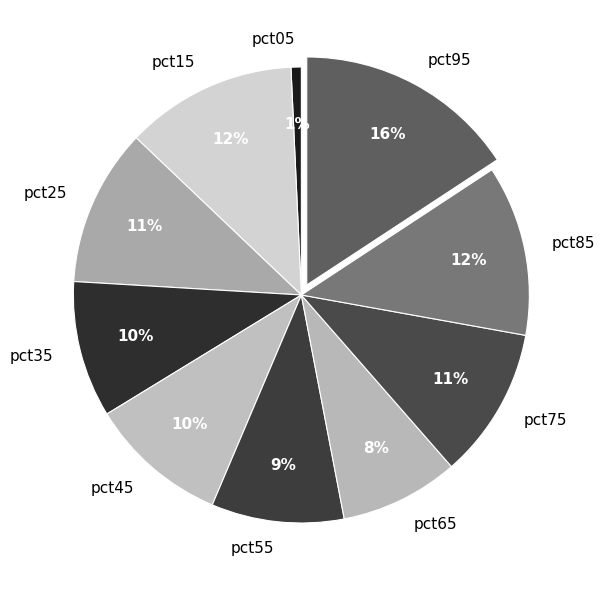

Is it true that pct65 is 1% of the pie?

False